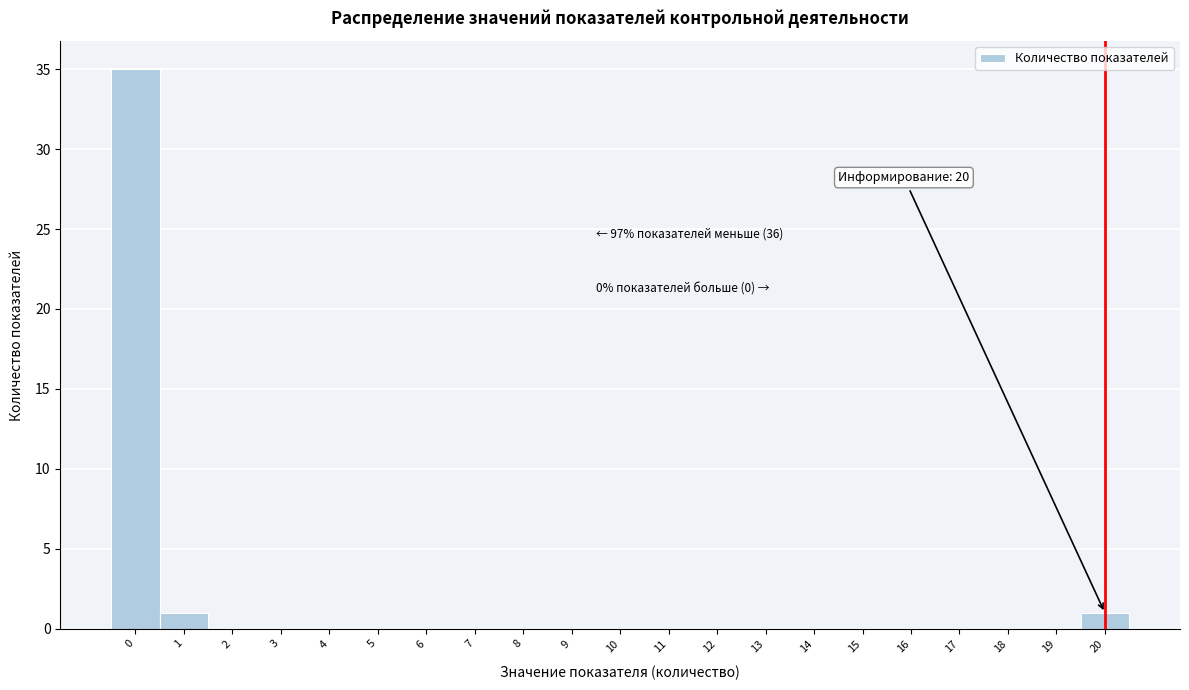

Reading left to right, what are all the values shown in this chart?

0=35	1=1	2=0	3=0	4=0	5=0	6=0	7=0	8=0	9=0	10=0	11=0	12=0	13=0	14=0	15=0	16=0	17=0	18=0	19=0	20=1